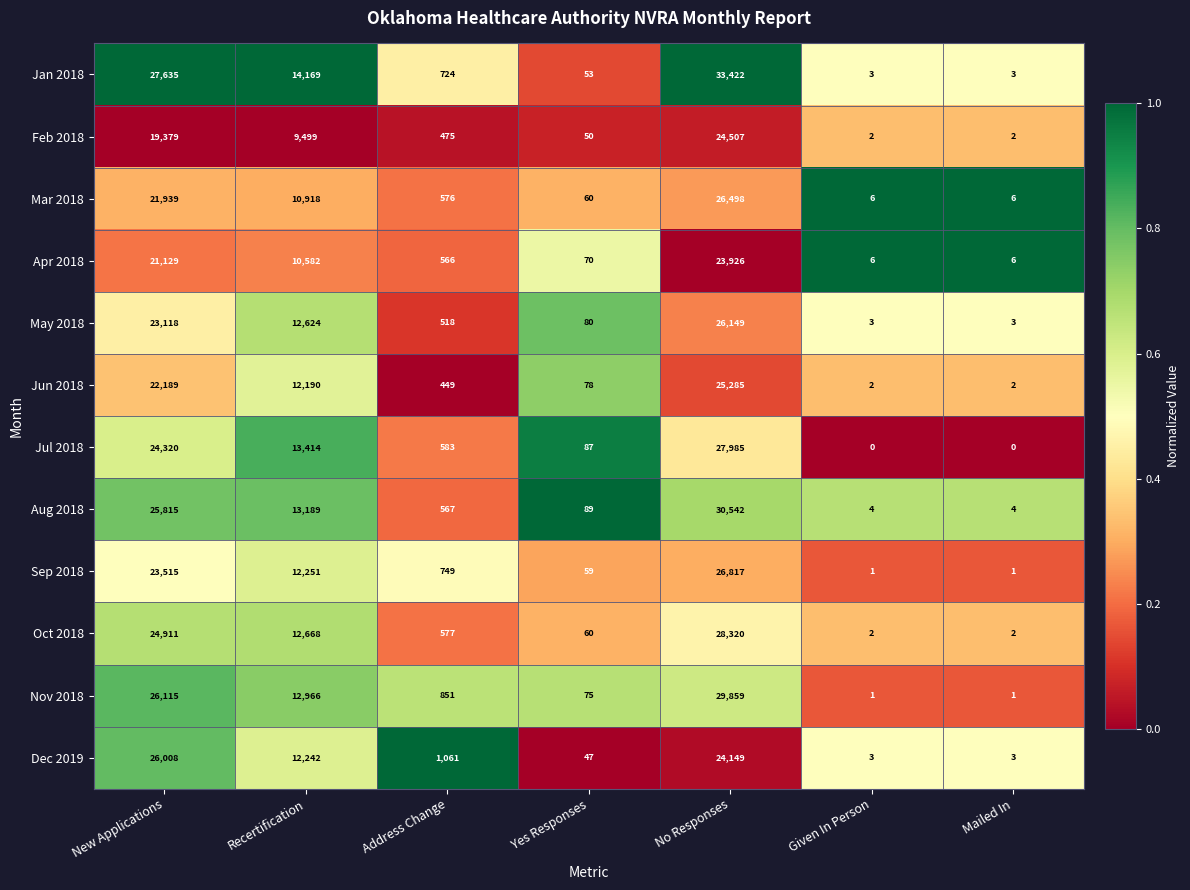

Rank the series at No Responses from lowest to highest value.

Apr 2018, Dec 2019, Feb 2018, Jun 2018, May 2018, Mar 2018, Sep 2018, Jul 2018, Oct 2018, Nov 2018, Aug 2018, Jan 2018